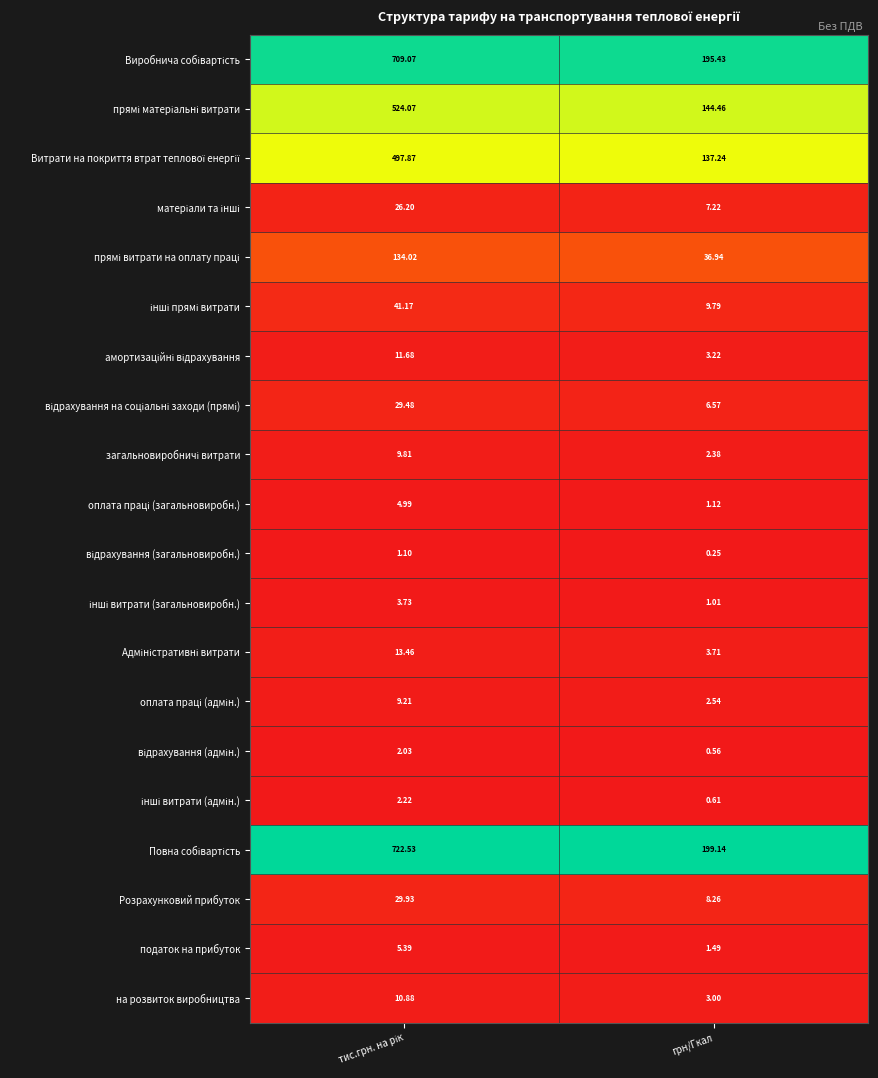

Where is податок на прибуток nearest to the value 3?

грн/Гкал